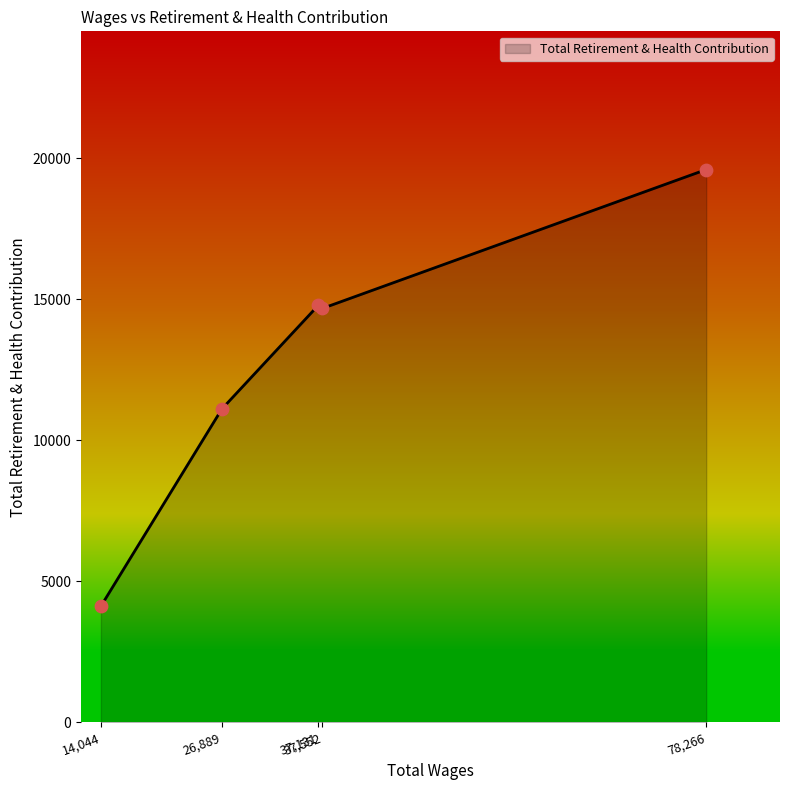

What is the average value?

12860